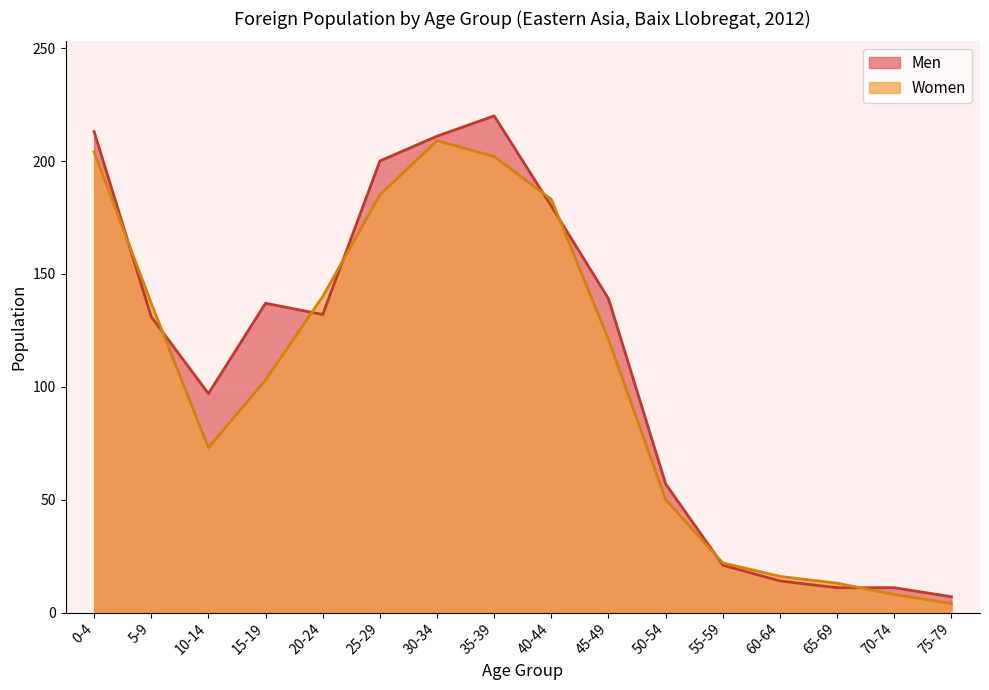

What is the label of the 7th point from the left?

30-34